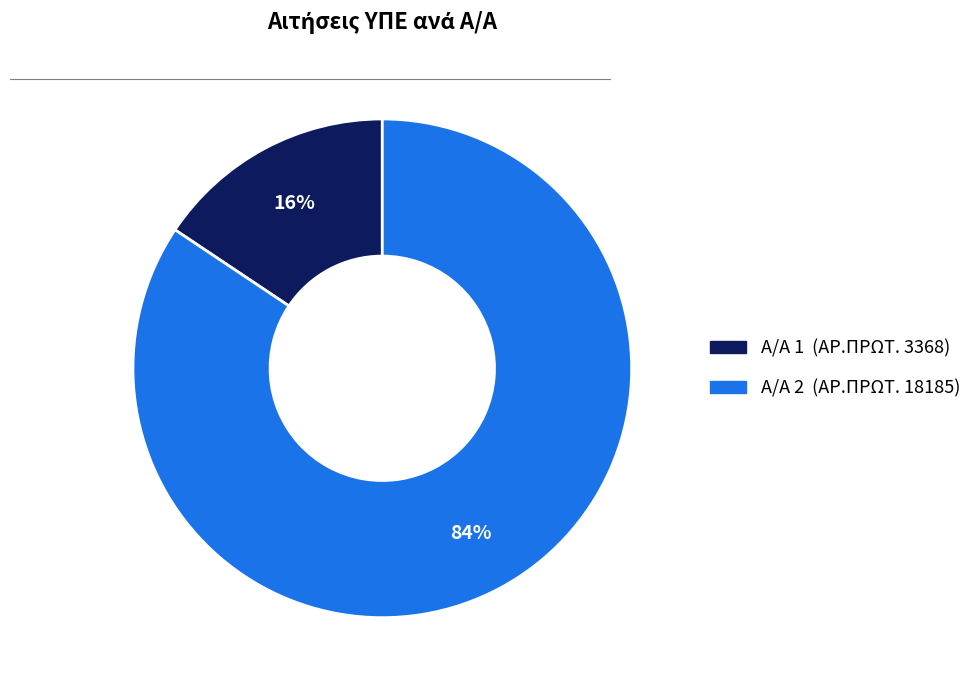

To the nearest percent, what is the average slice percentage?

50%